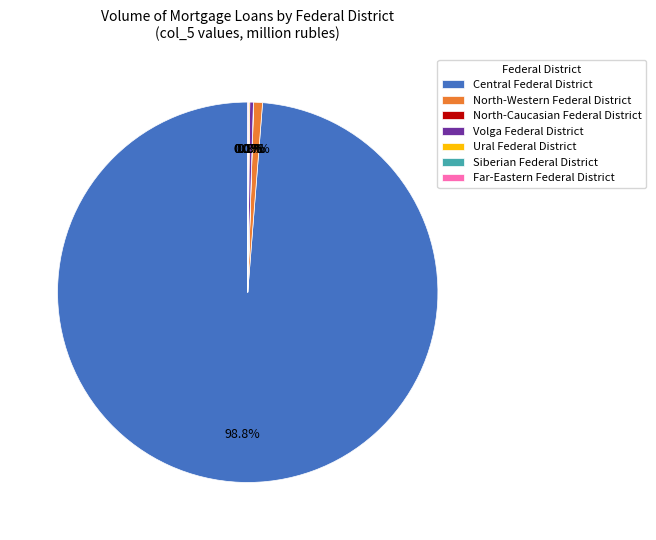

Does Volga Federal District represent more than half of the total?

No